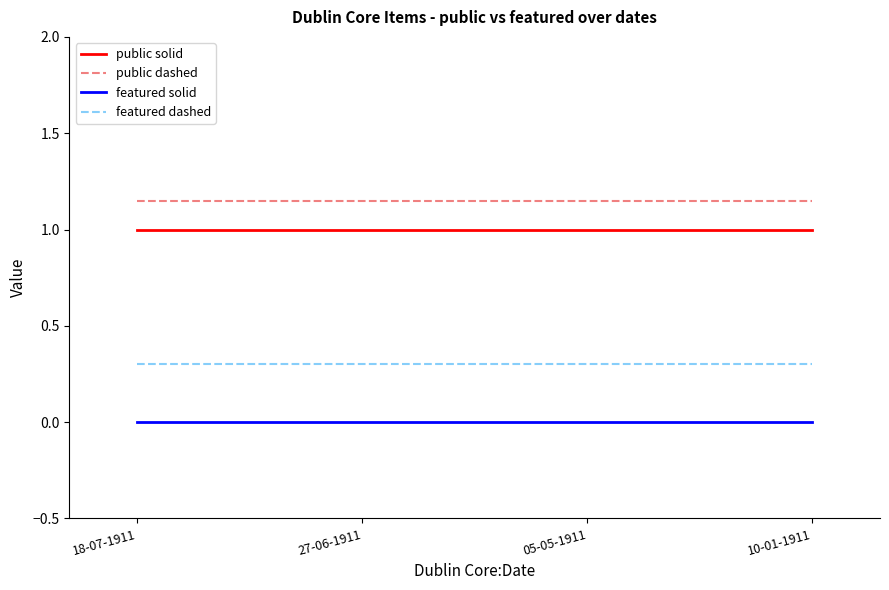

What are all the series names shown in the legend?

public solid, public dashed, featured solid, featured dashed